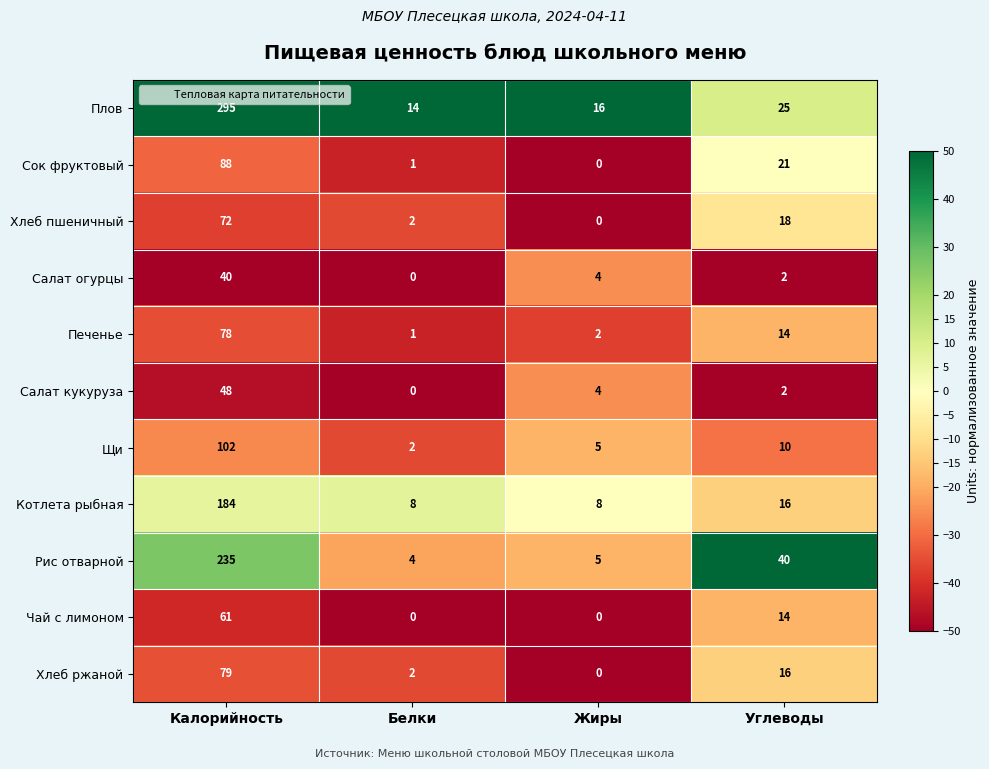

The value of Рис отварной at Белки is 7. True or false?

False